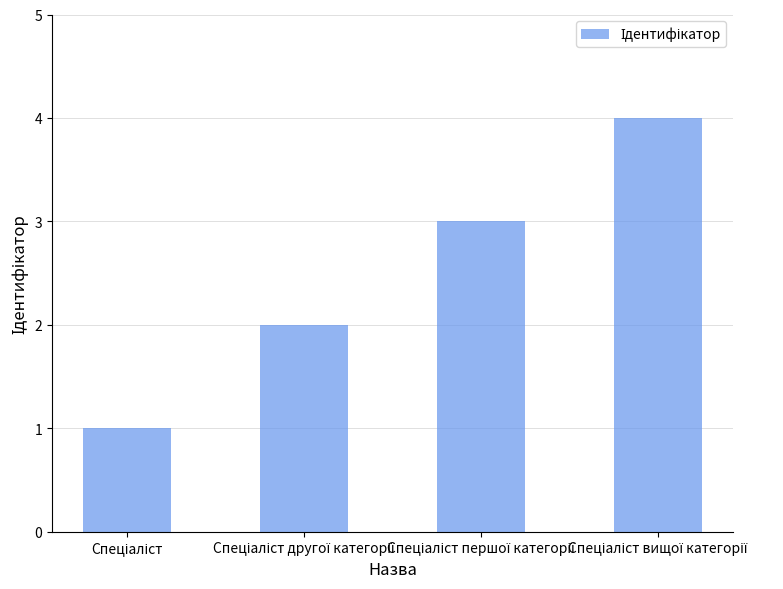

What is the sum of all values?

10